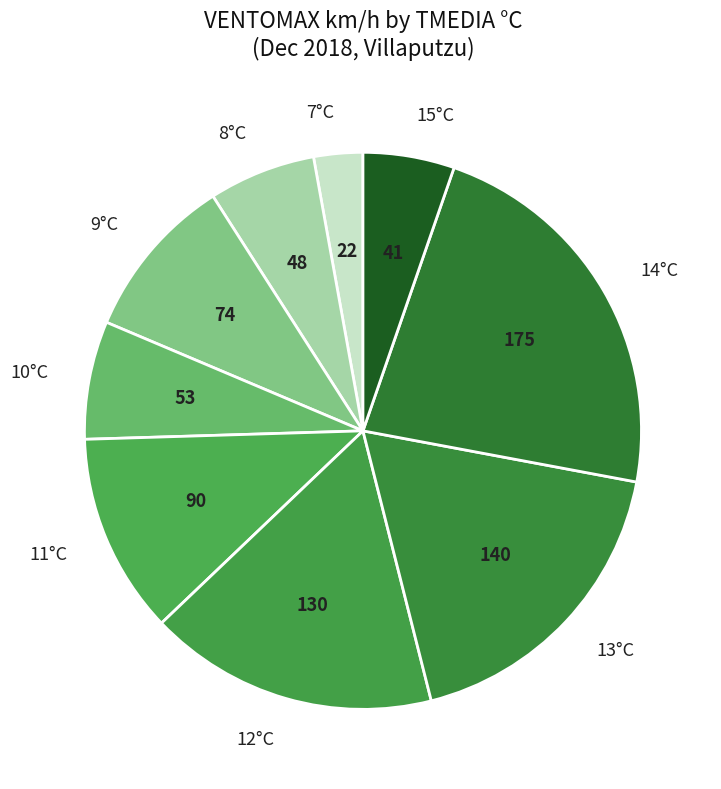

Count the number of slices in the pie.

9